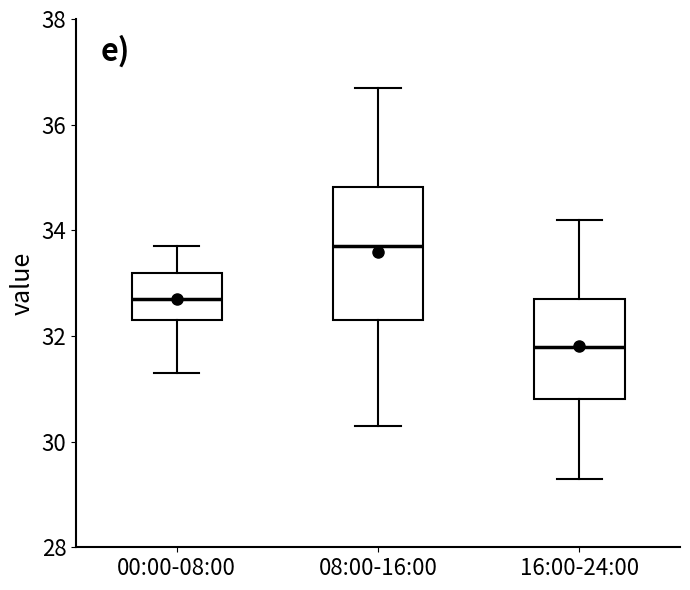

Which box has the highest median line?

08:00-16:00